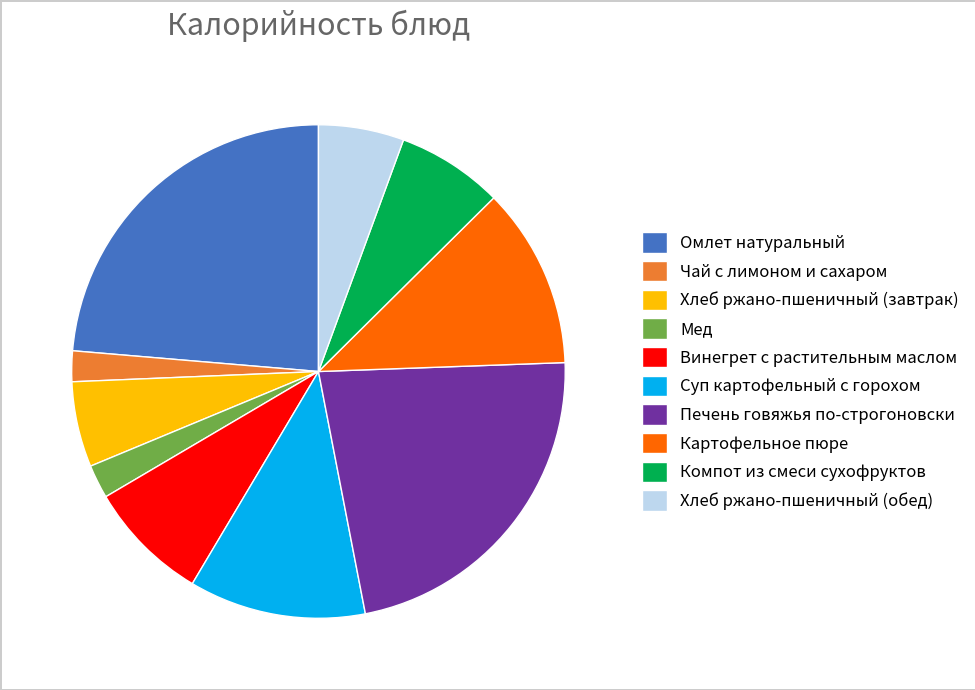

Does Картофельное пюре represent more than half of the total?

No